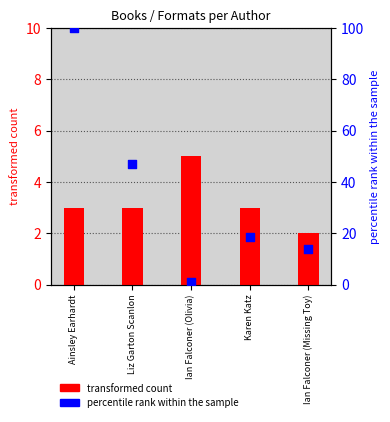

Which series contains the lowest Y value?

percentile rank within the sample